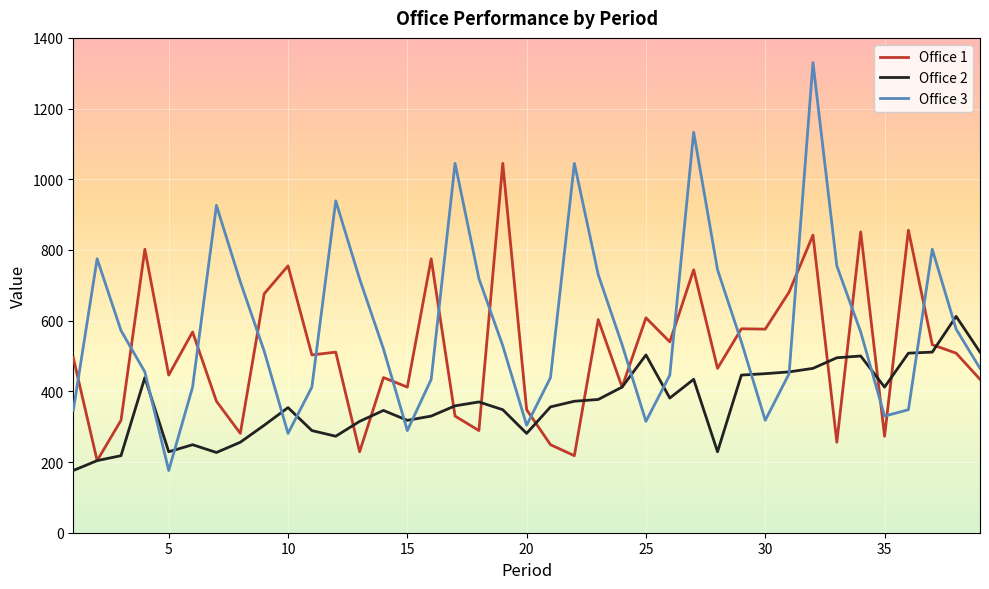

Which series has the largest range (max minus min)?

Office 3